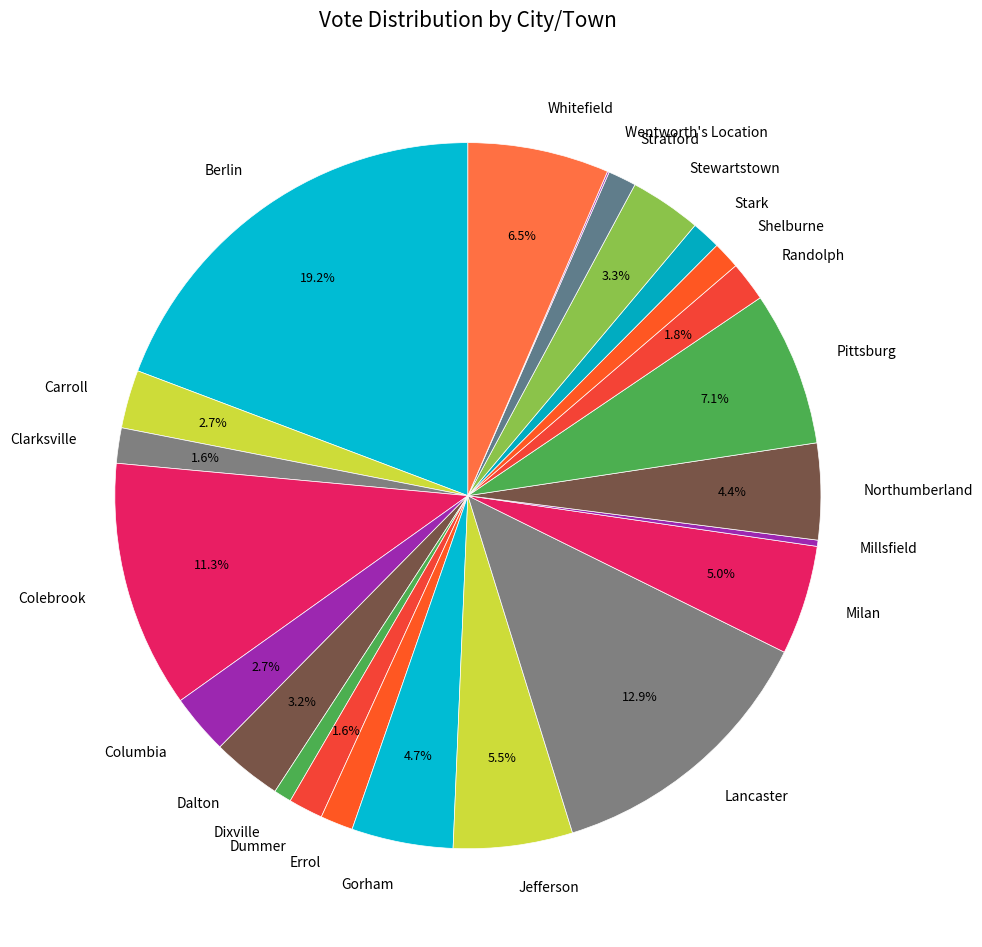

True or false: Jefferson accounts for 1% of the total.

False